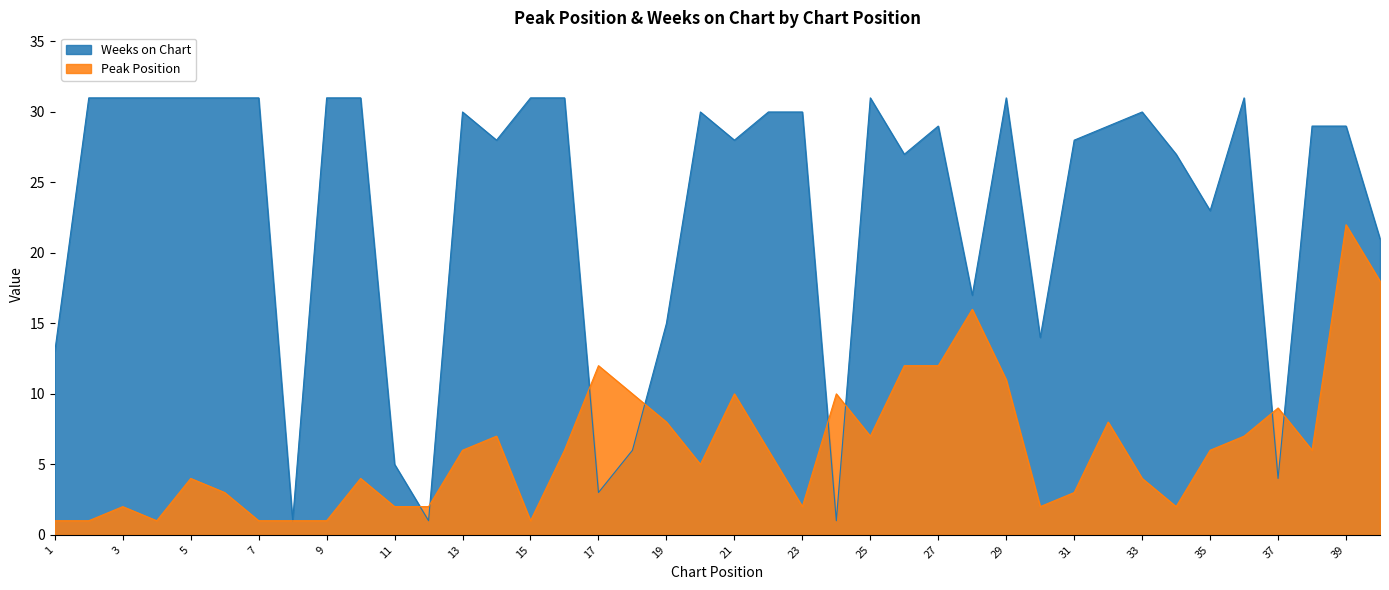

How many interior local valleys does the Weeks on Chart series have?

11